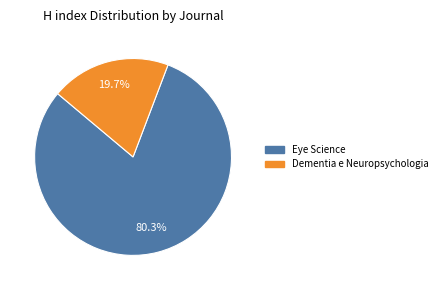

Rank the categories by value from lowest to highest.

Dementia e Neuropsychologia, Eye Science